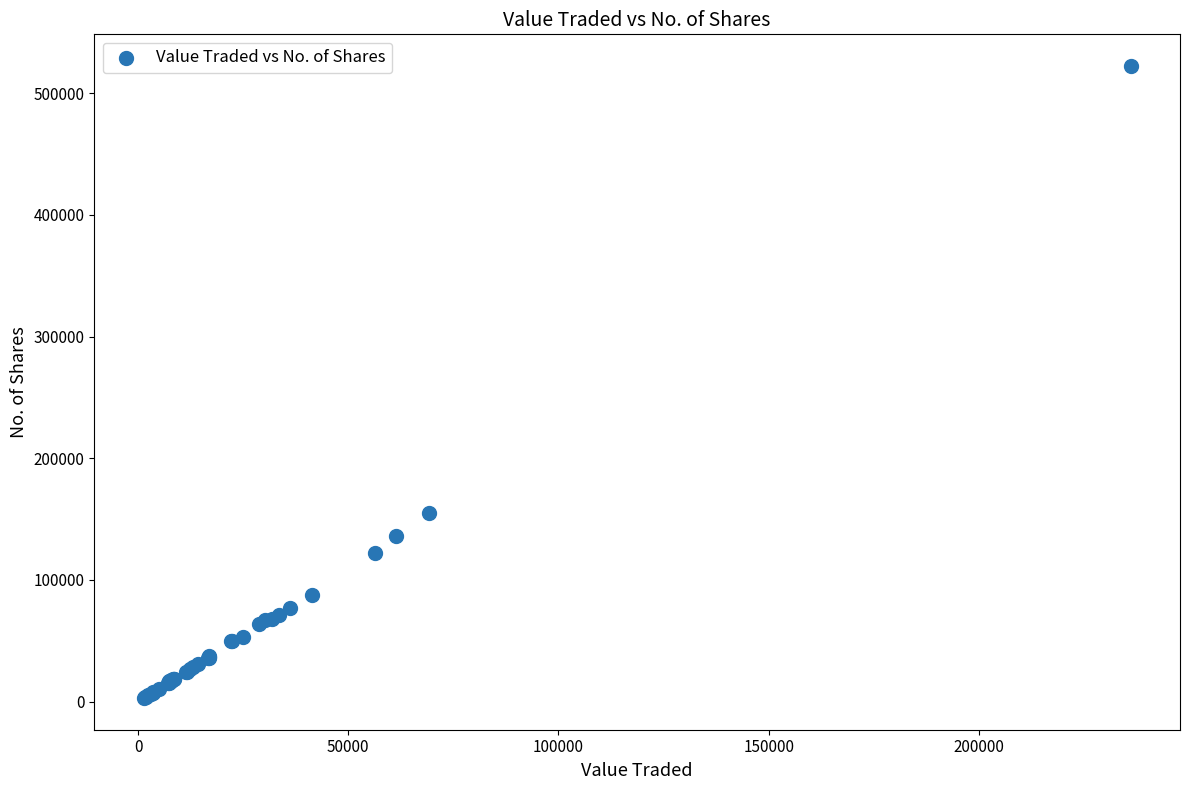

What Y value in the scatter plot is closest to 262702?

155096